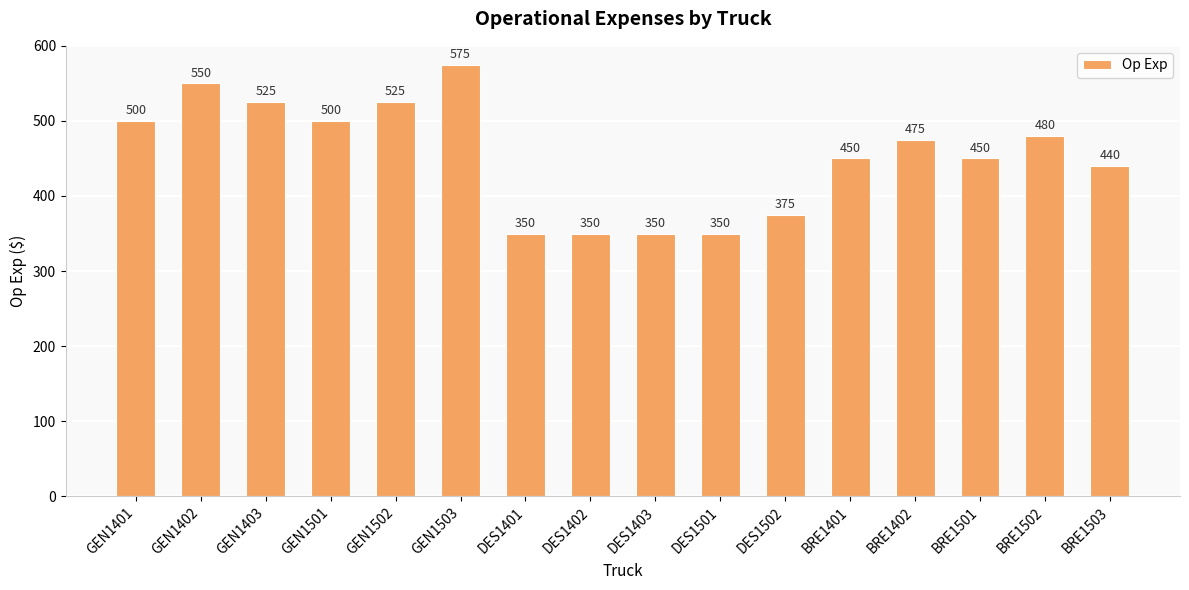

What is the change in value from GEN1402 to DES1401?

-200